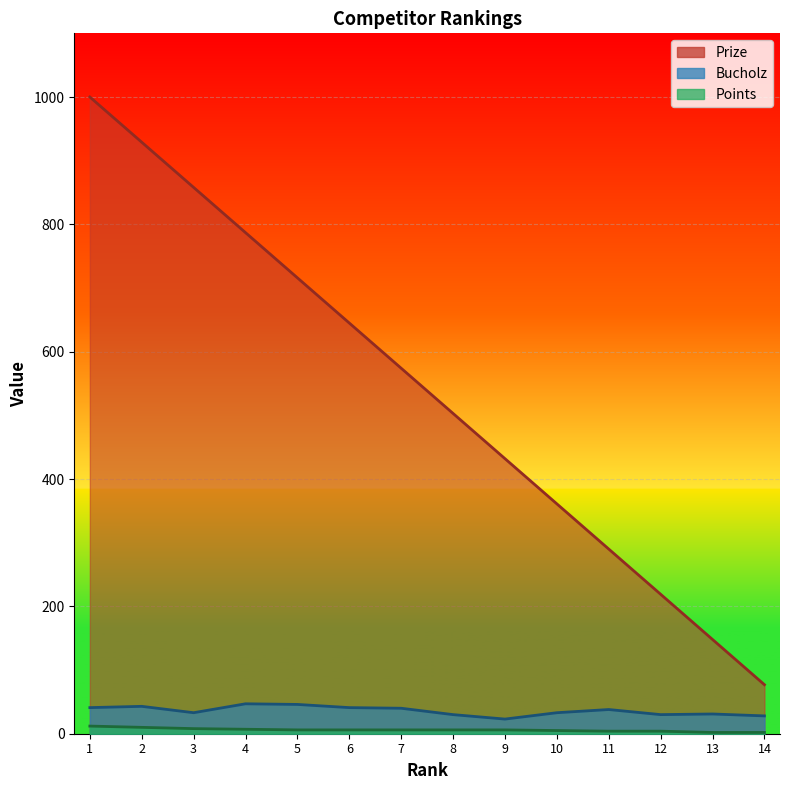

Which series has the largest total across all categories?

Prize